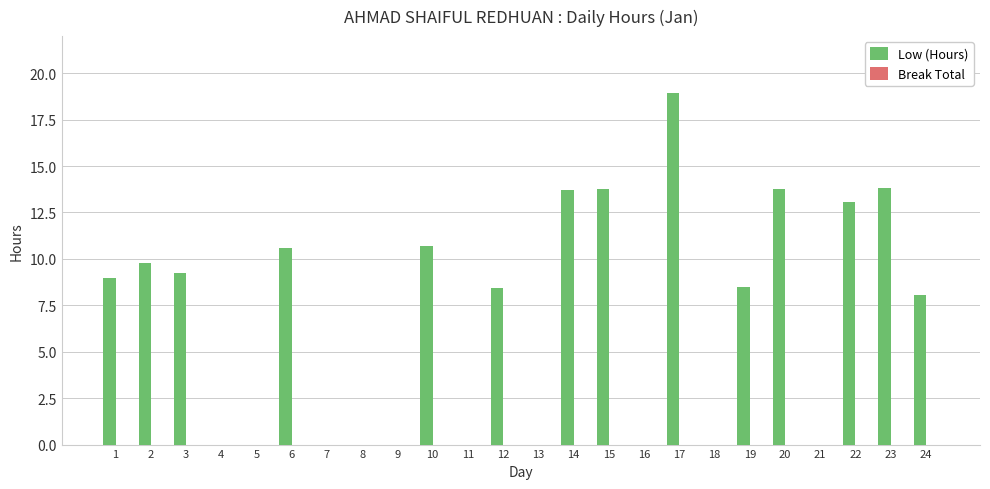

True or false: the data shows 14.8 at 10.

False